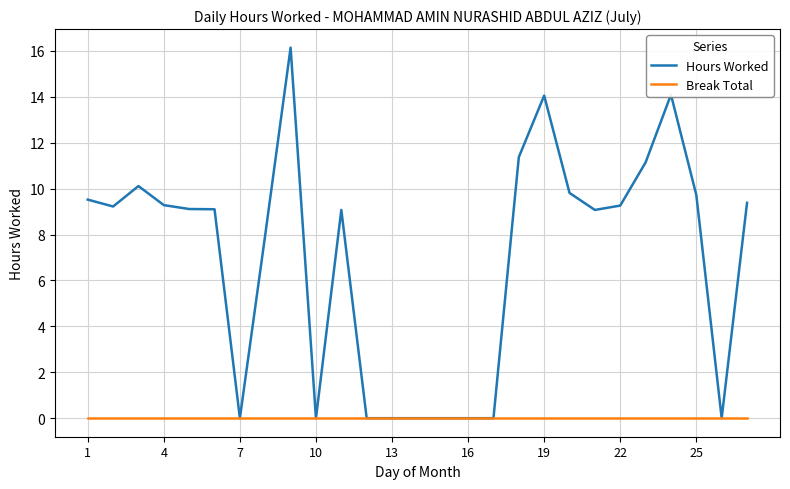

What are all the series names shown in the legend?

Hours Worked, Break Total